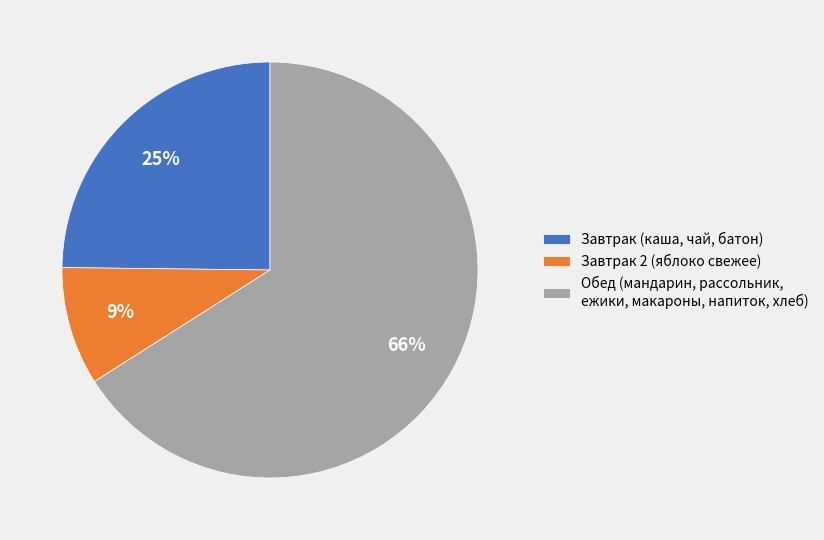

To the nearest percent, what percentage of the pie is Завтрак 2 (яблоко свежее)?

9%